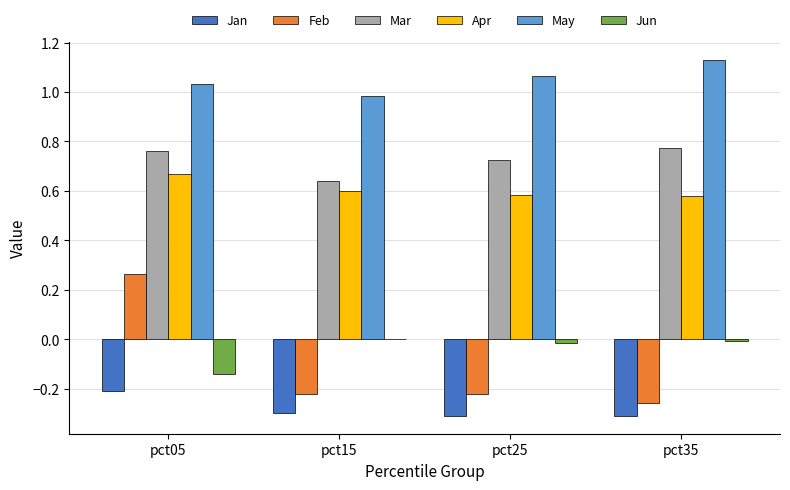

What is the sum of all May values?

4.2